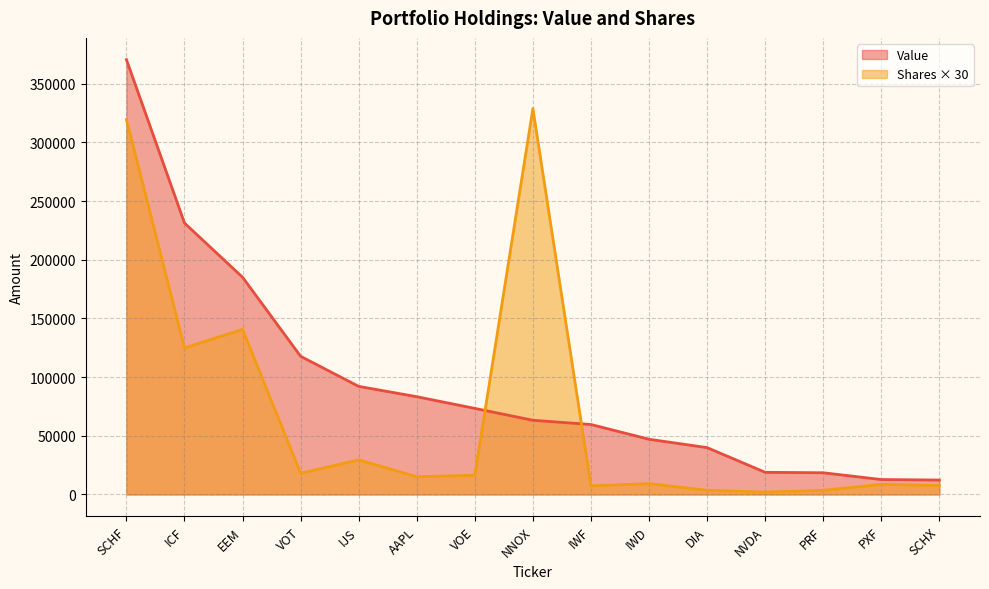

The Value series shows 12734 at PXF. True or false?

True